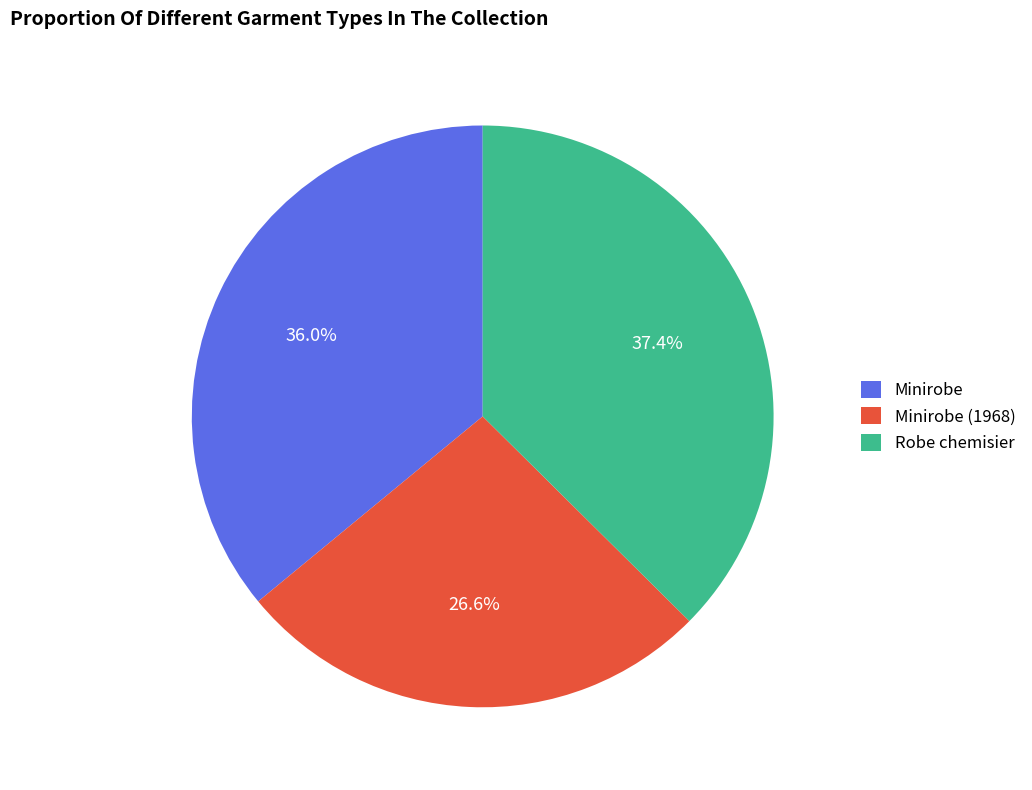

Rank the categories by value from lowest to highest.

Minirobe (1968), Minirobe, Robe chemisier